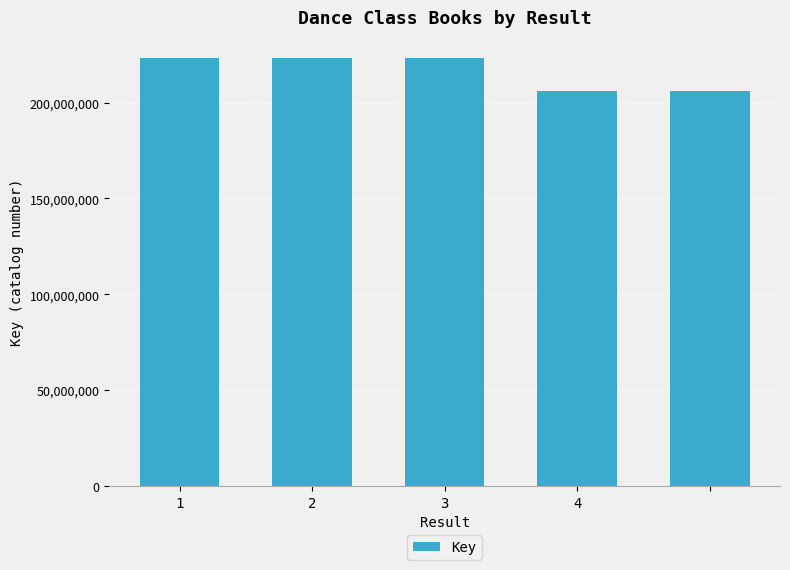

What is the sum of all values?

1081370261